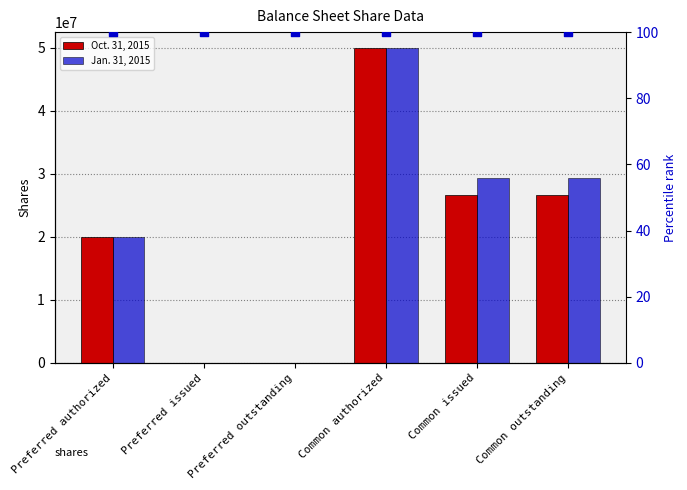

Which series has the largest Y range (max minus min)?

Oct. 31, 2015